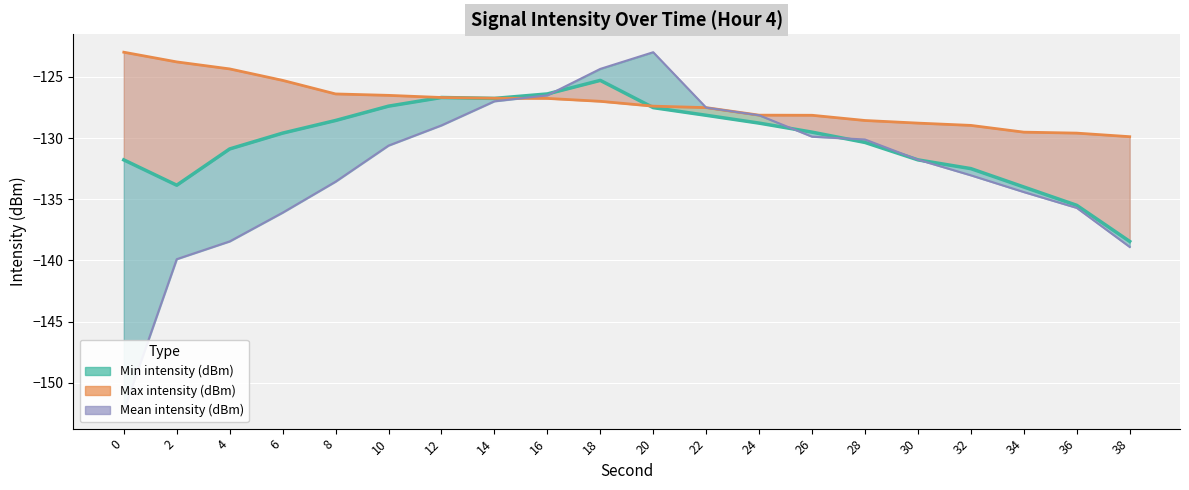

Reading right to left, list all the values displayed in this chart.

Min intensity (dBm): 38=-138.9	36=-135.7	34=-134.4	32=-133.0	30=-131.8	28=-130.1	26=-129.9	24=-128.1	22=-127.5	20=-123.0	18=-124.4	16=-126.5	14=-127.0	12=-129.0	10=-130.6	8=-133.6	6=-136.1	4=-138.4	2=-139.9	0=-152.3
Mean intensity (dBm): 38=-138.4	36=-135.5	34=-134.0	32=-132.5	30=-131.8	28=-130.4	26=-129.5	24=-128.8	22=-128.1	20=-127.5	18=-125.3	16=-126.4	14=-126.8	12=-126.7	10=-127.4	8=-128.6	6=-129.6	4=-130.9	2=-133.9	0=-131.8
Max intensity (dBm): 38=-129.9	36=-129.6	34=-129.5	32=-129.0	30=-128.8	28=-128.6	26=-128.1	24=-128.1	22=-127.5	20=-127.4	18=-127.0	16=-126.8	14=-126.7	12=-126.7	10=-126.5	8=-126.4	6=-125.3	4=-124.4	2=-123.8	0=-123.0